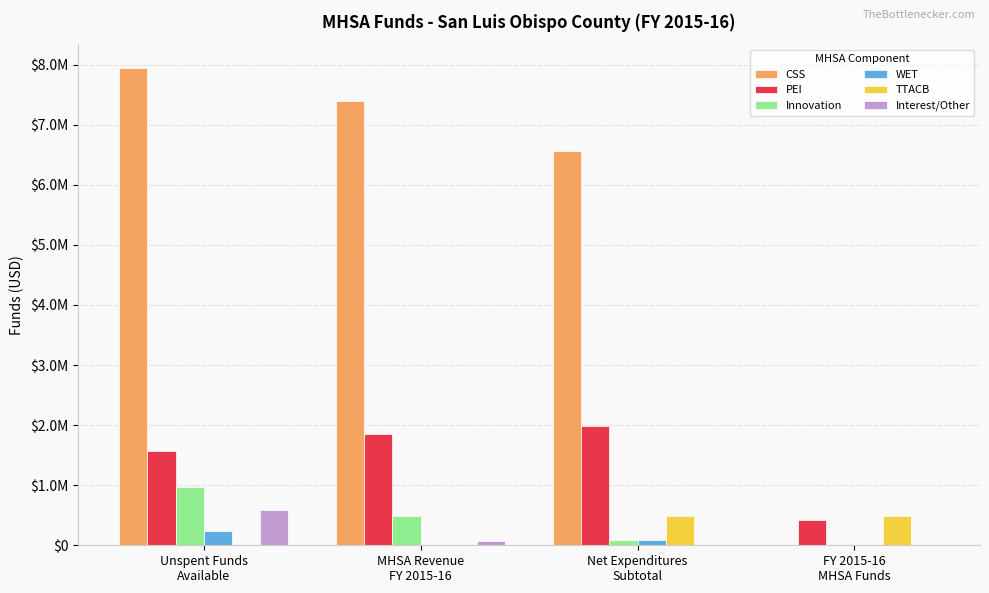

Between MHSA Revenue
FY 2015-16 and FY 2015-16
MHSA Funds, which series saw the biggest shift?

CSS